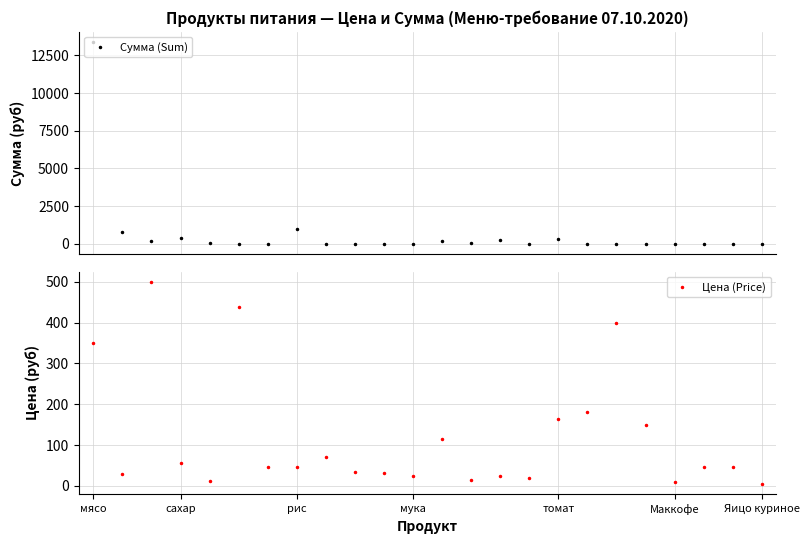

The value of Сумма (Sum) at Маккофе is 6024.4. True or false?

False